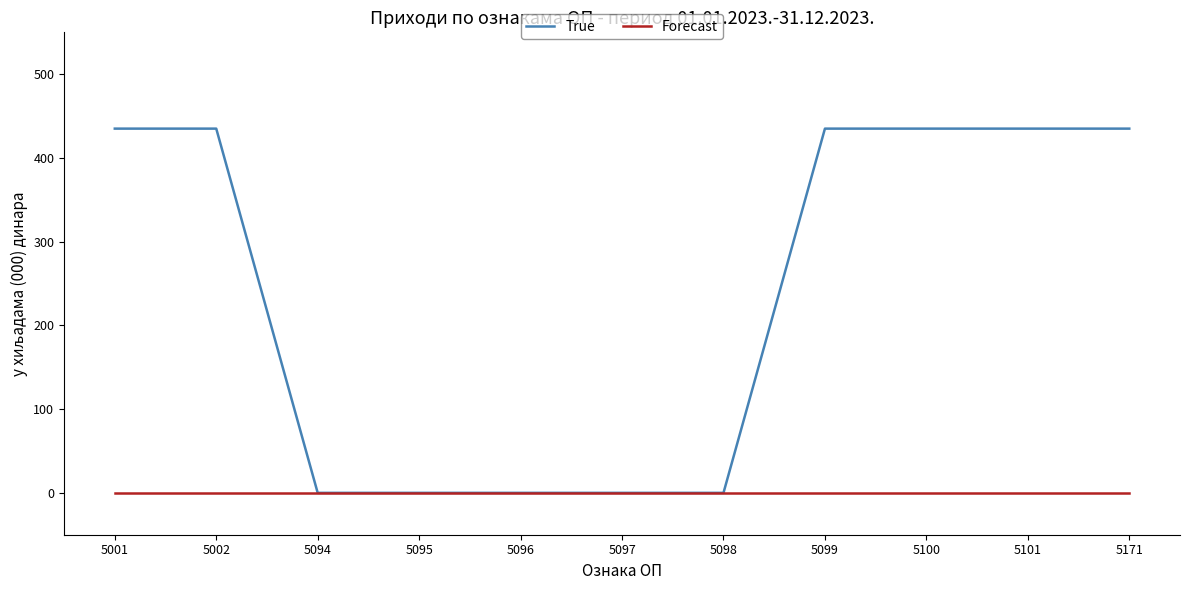

Between 5094 and 5099, which series saw the biggest shift?

True